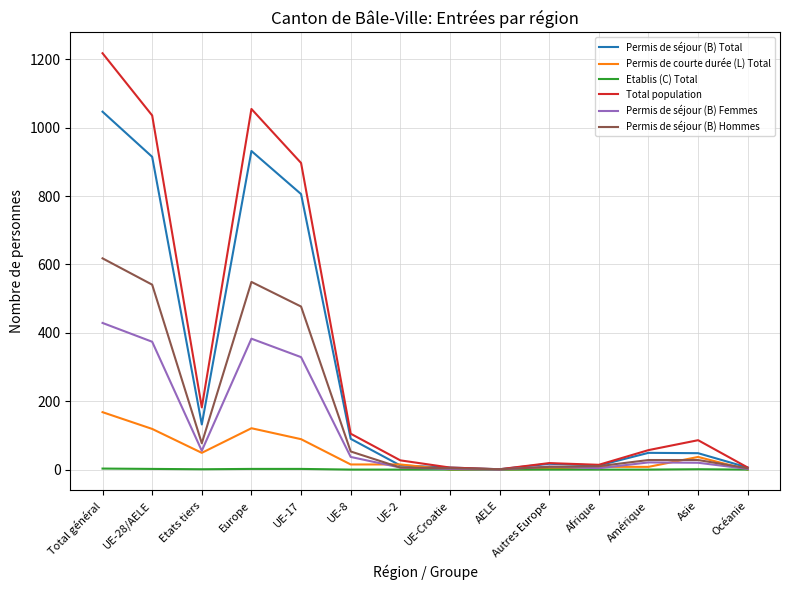

What is the total value across all series at AELE?

3